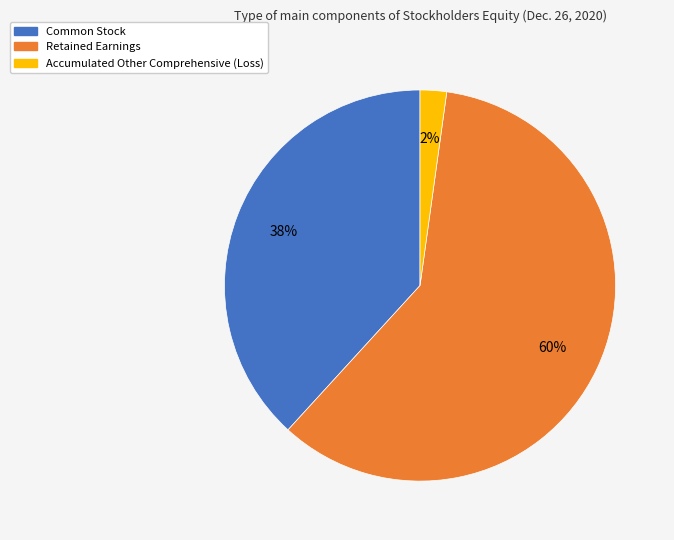

How many segments does this pie chart have?

3